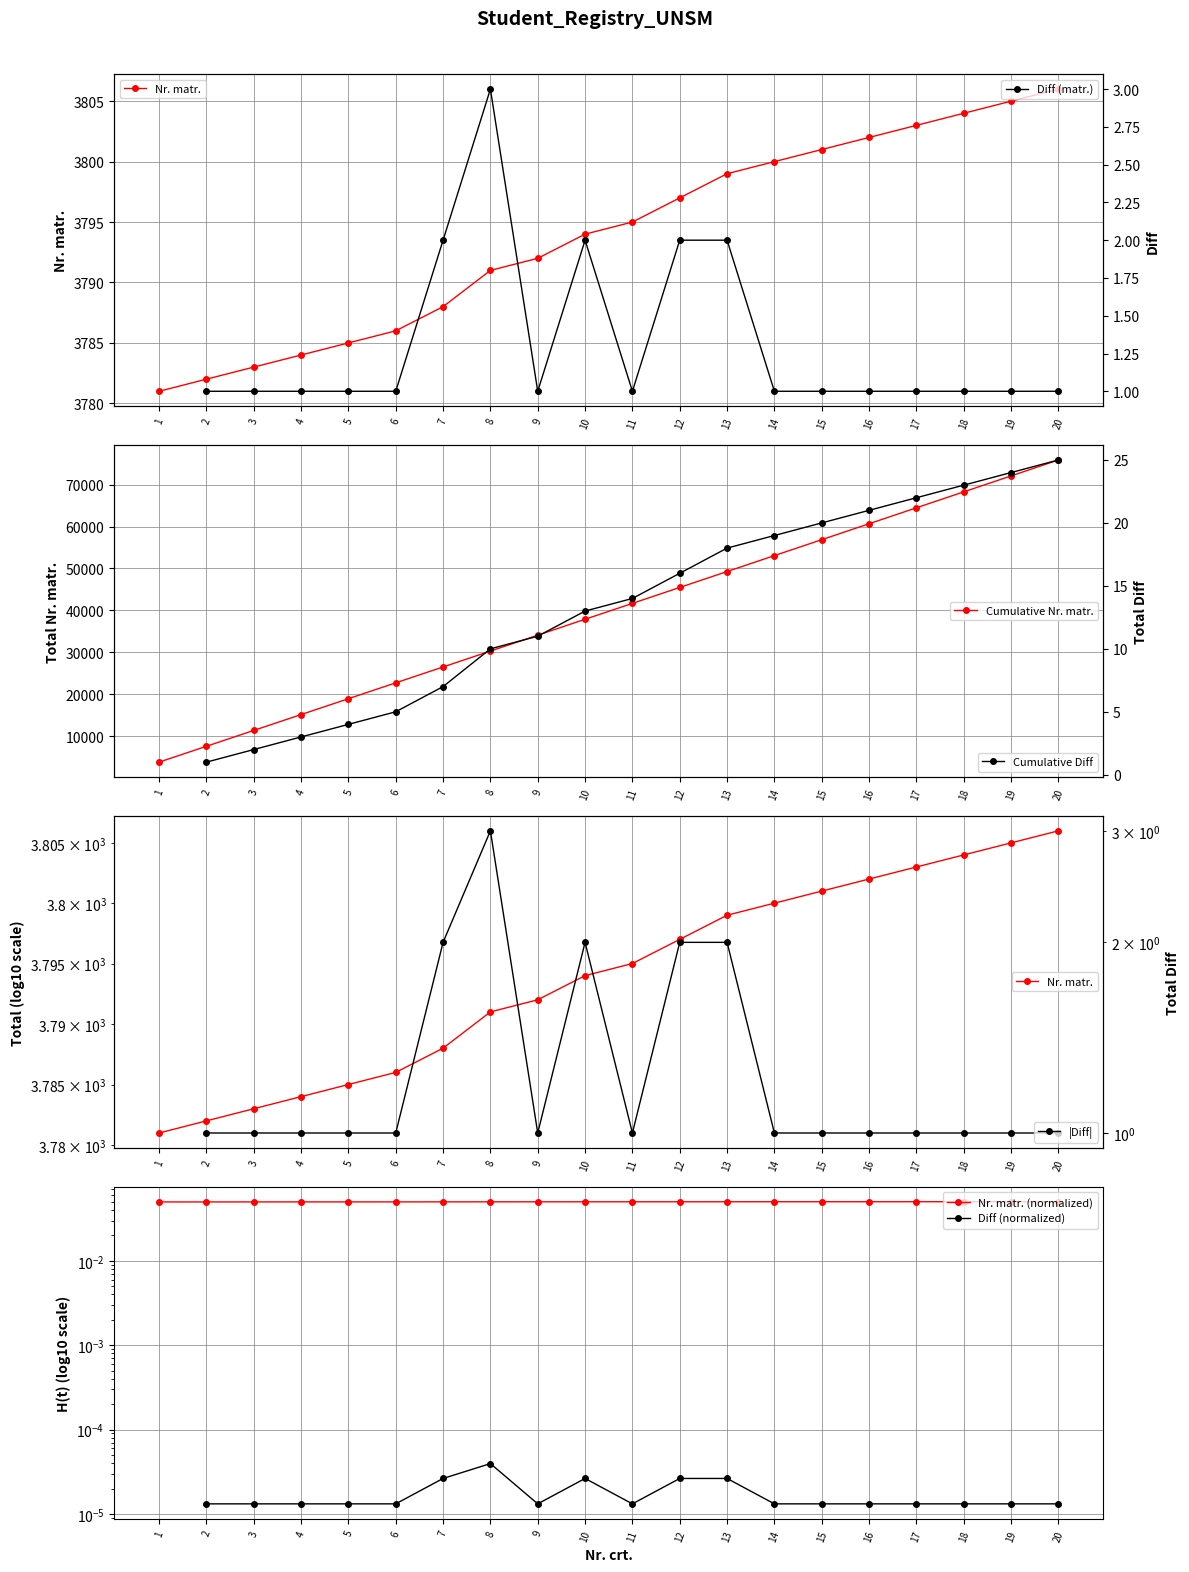

What is the ratio of the value at 20 to the value at 9?

1.0